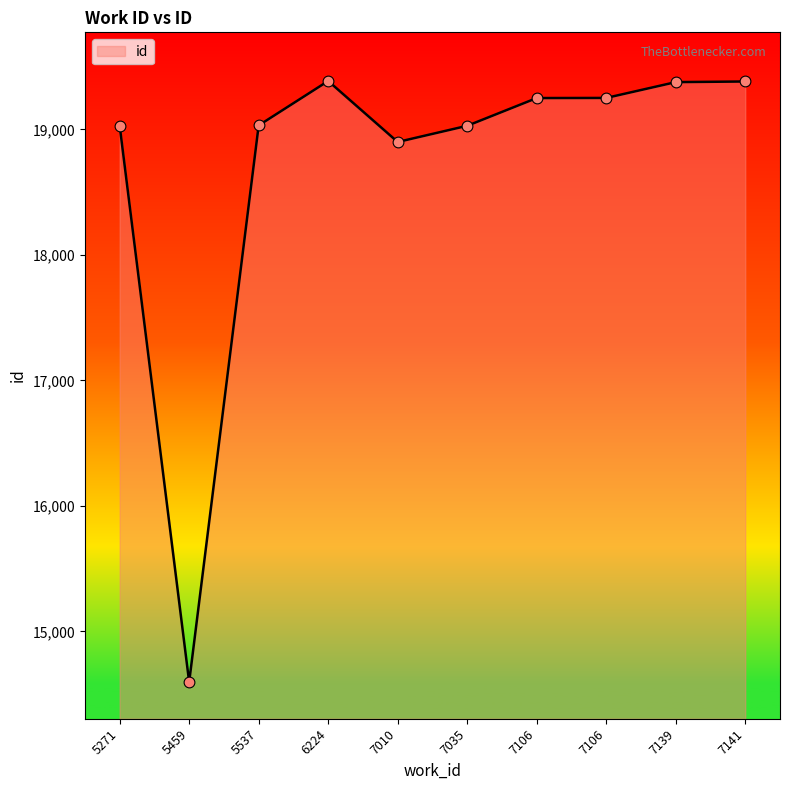

What is the change in value from 7106 to 7141?

+131